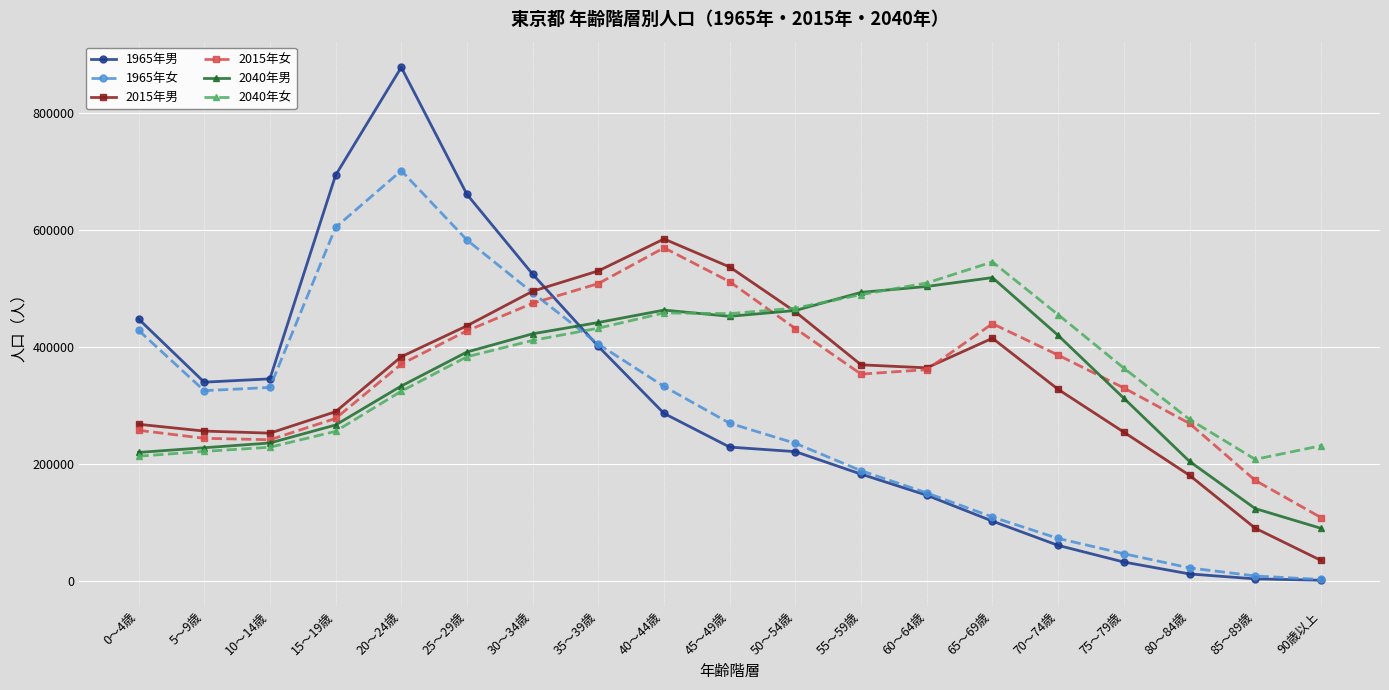

Which series has the widest spread of values?

1965年男